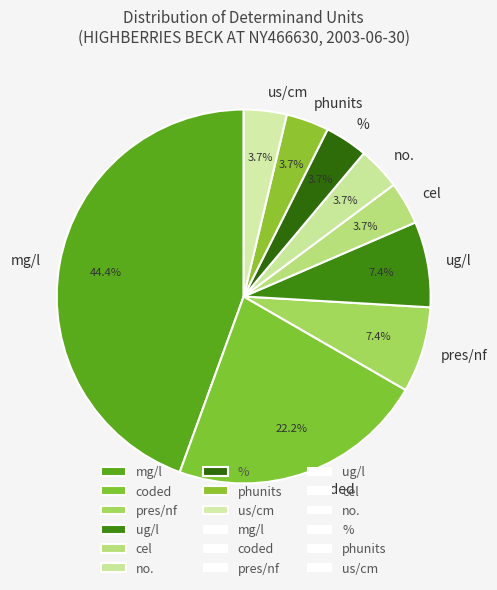

Which has a higher value, coded or no.?

coded